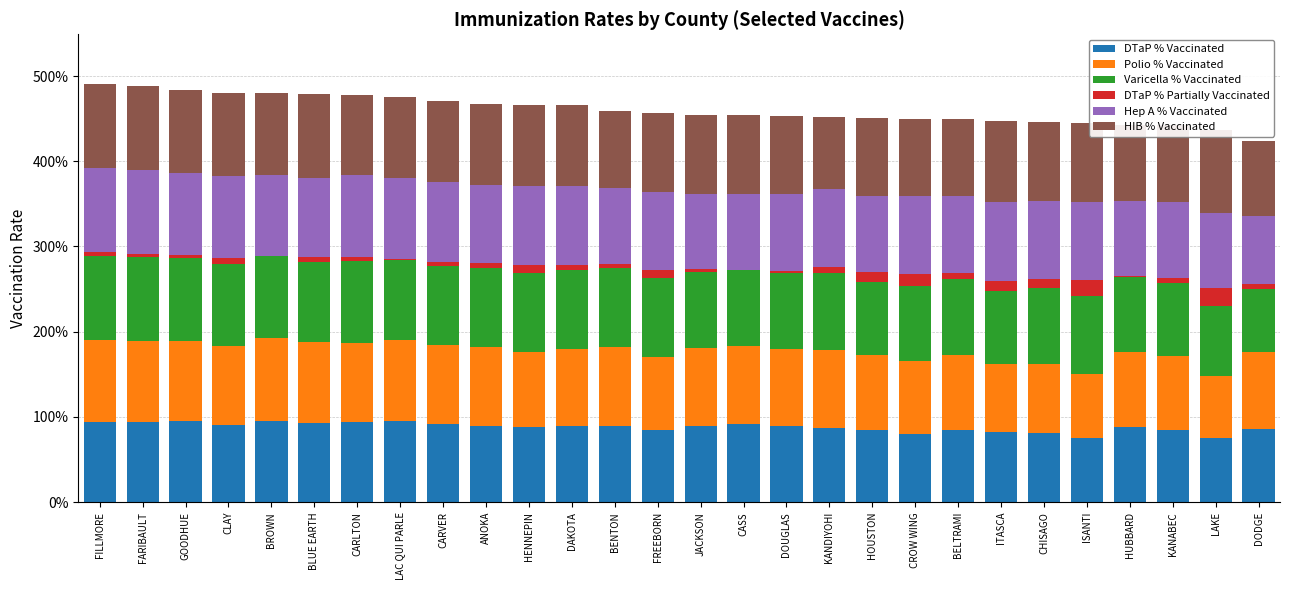

What is the sum of all Hep A % Vaccinated values?

25.7